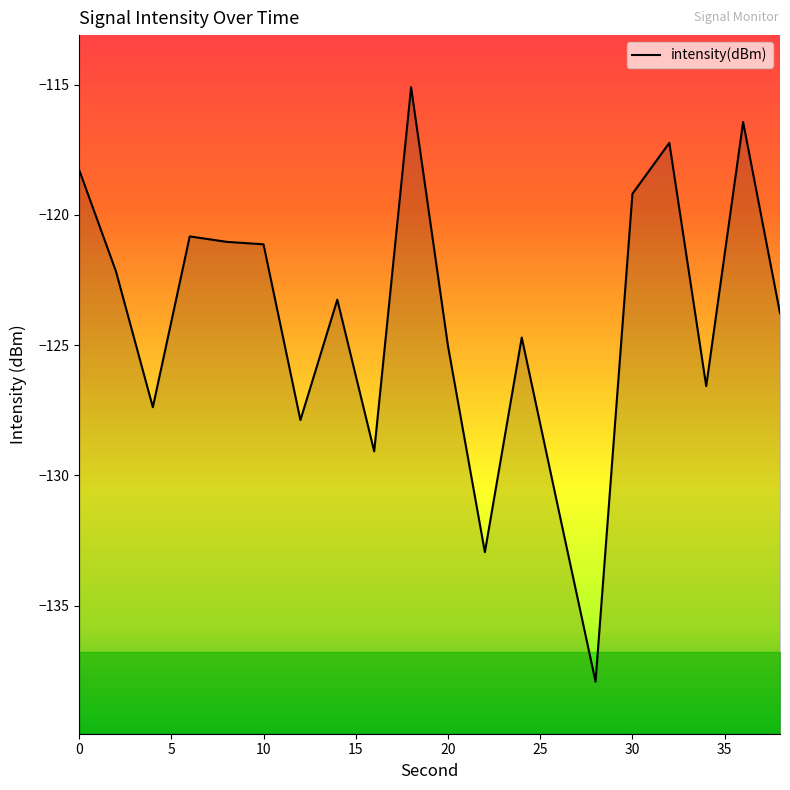

What is the smallest value displayed?

-137.9